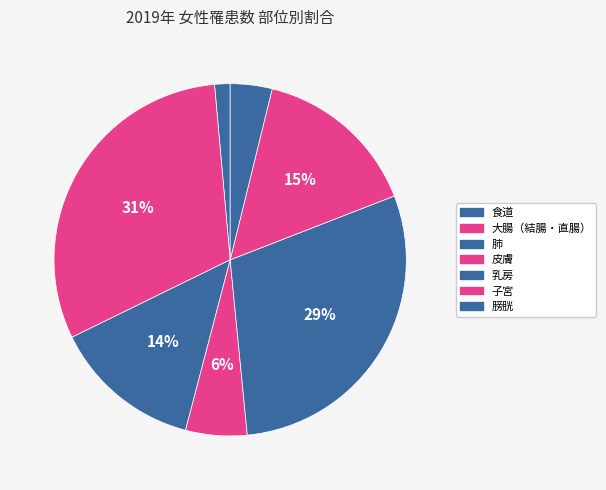

How many segments does this pie chart have?

7